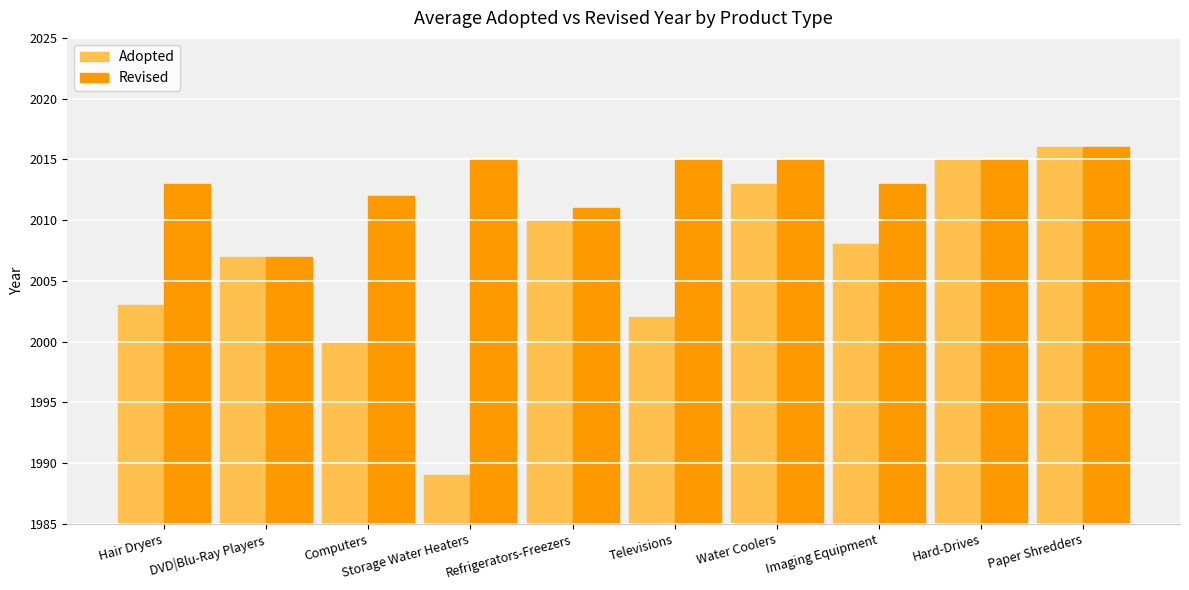

What are all the series names shown in the legend?

Adopted, Revised